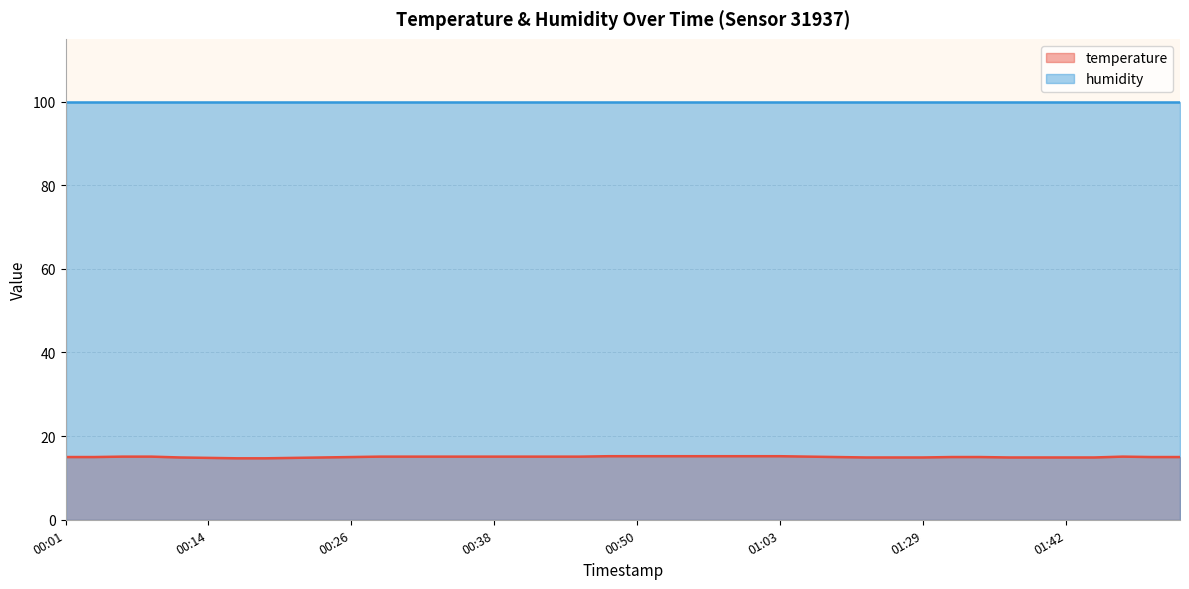

Rank the categories by value from highest to lowest.

00:48, 00:50, 00:53, 00:56, 00:58, 01:00, 01:03, 00:06, 00:09, 00:28, 00:31, 00:33, 00:36, 00:38, 00:40, 00:43, 00:45, 01:05, 02:00, 00:01, 00:04, 00:26, 01:16, 01:32, 01:35, 02:03, 02:05, 00:11, 00:23, 01:19, 01:21, 01:29, 01:37, 01:39, 01:42, 01:44, 00:14, 00:21, 00:16, 00:18